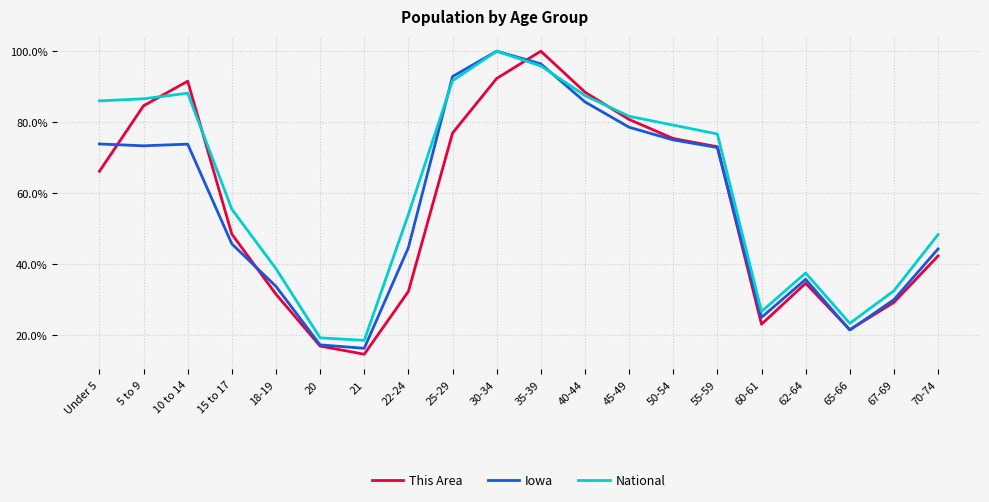

What is the maximum value for This Area?

100.0